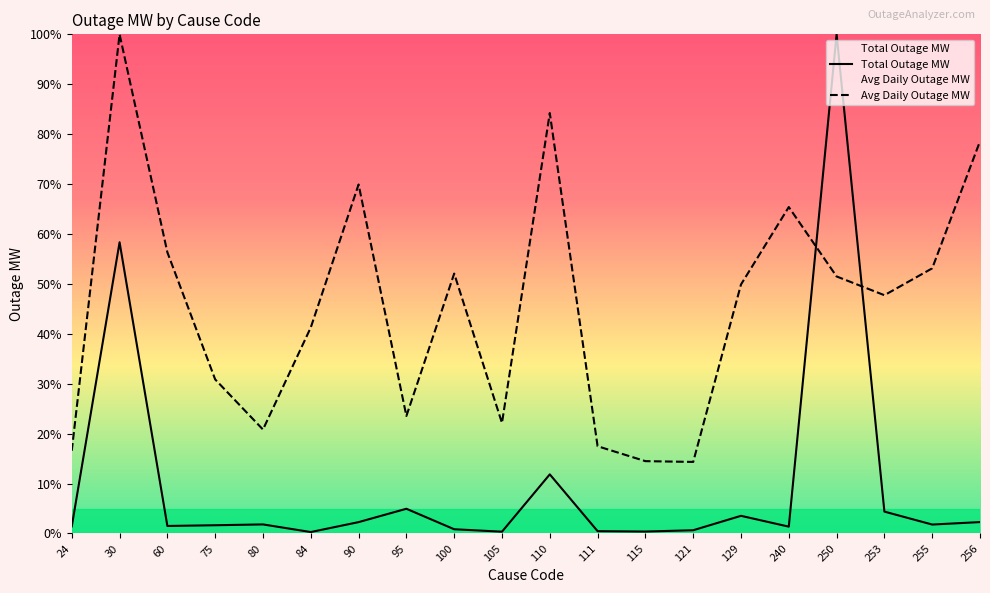

Is the value of Avg Daily Outage MW at 255 greater than the value of Total Outage MW at 30?

No